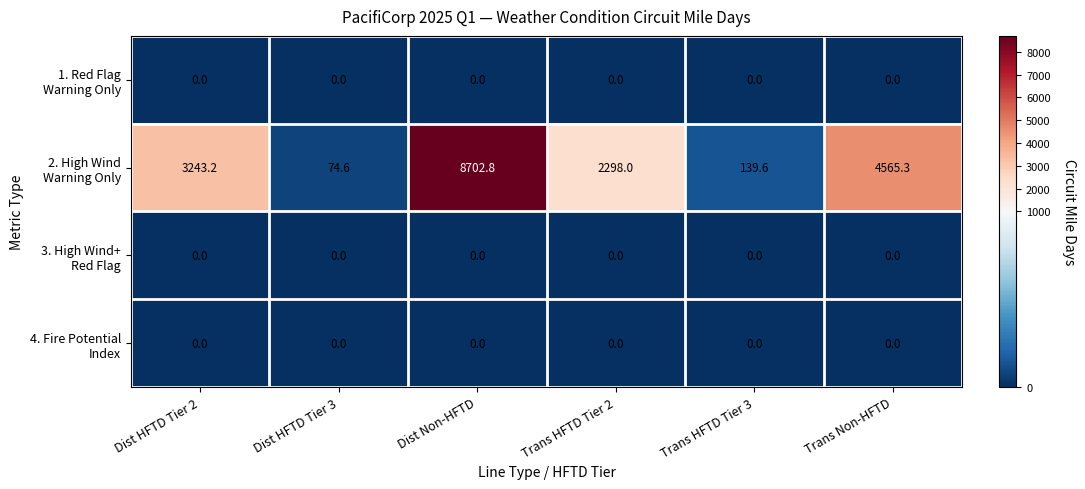

What is the maximum value shown in the chart?

8702.8